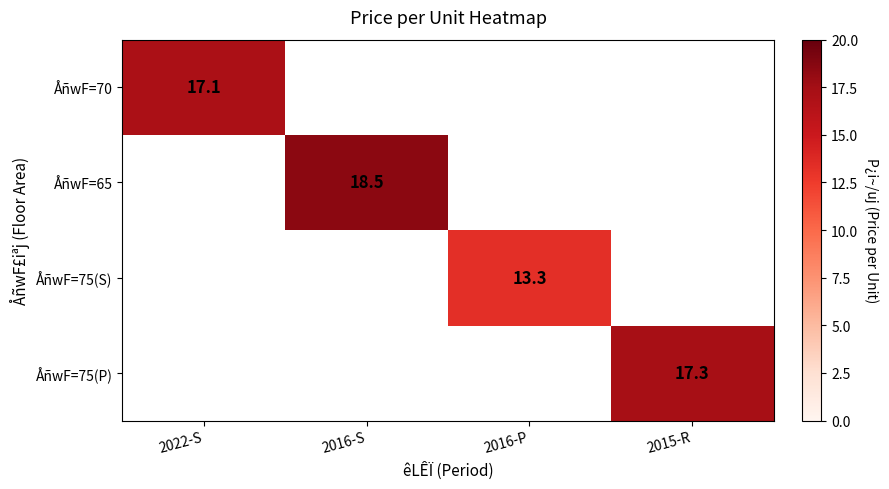

Is it true that ÅñwF=65 equals 32.4 at 2016-S?

False